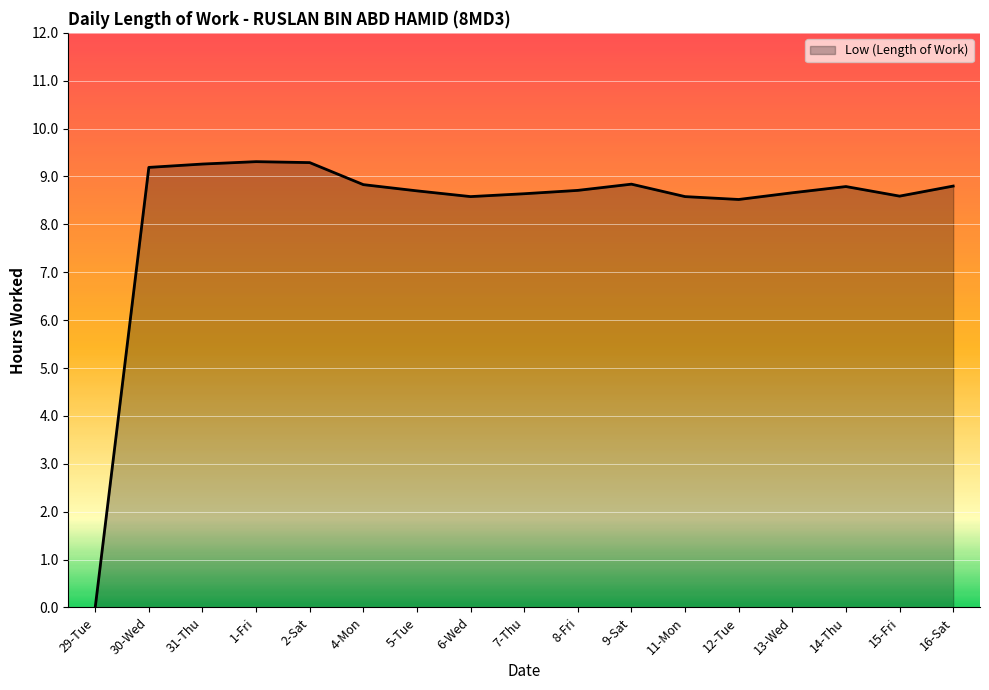

What is the change in value from 2-Sat to 15-Fri?

-0.7